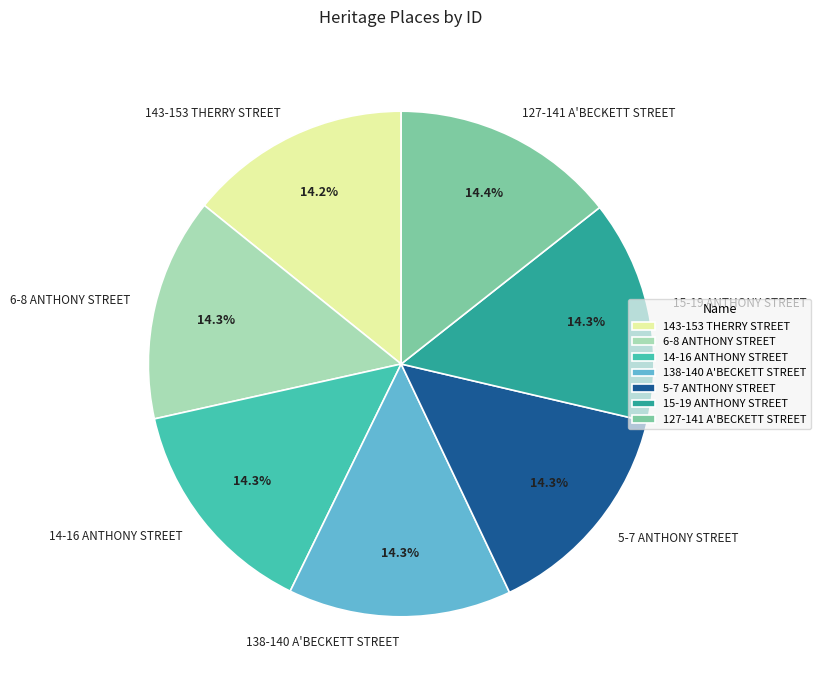

Approximately how many times larger is the value at 138-140 A'BECKETT STREET compared to 127-141 A'BECKETT STREET?

1.0